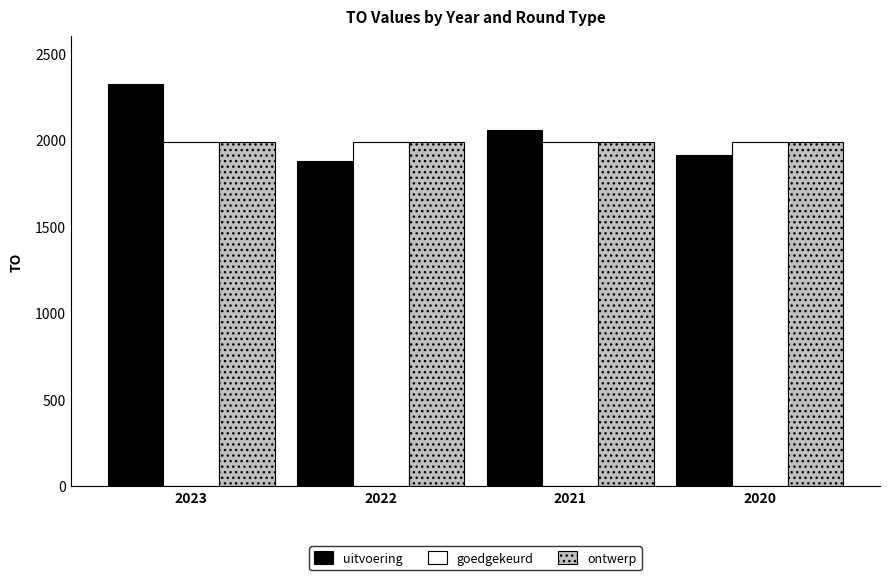

Which series changed the most between 2022 and 2021?

uitvoering